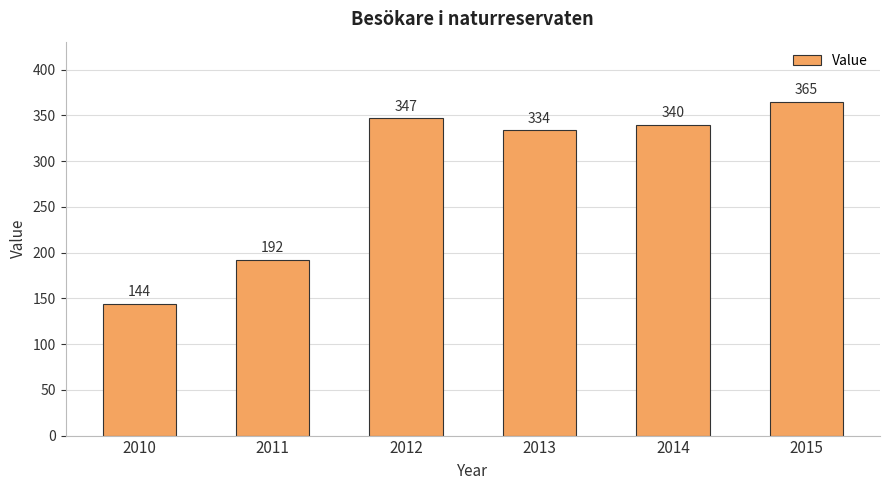

What is the difference between the maximum and minimum values?

221